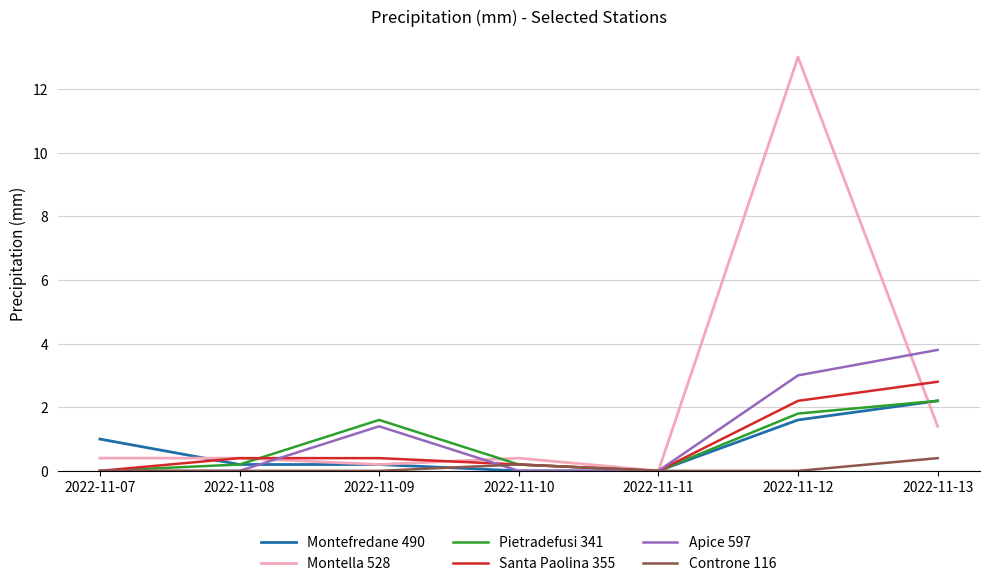

True or false: Santa Paolina 355 has a value of 4.6 at 2022-11-13.

False